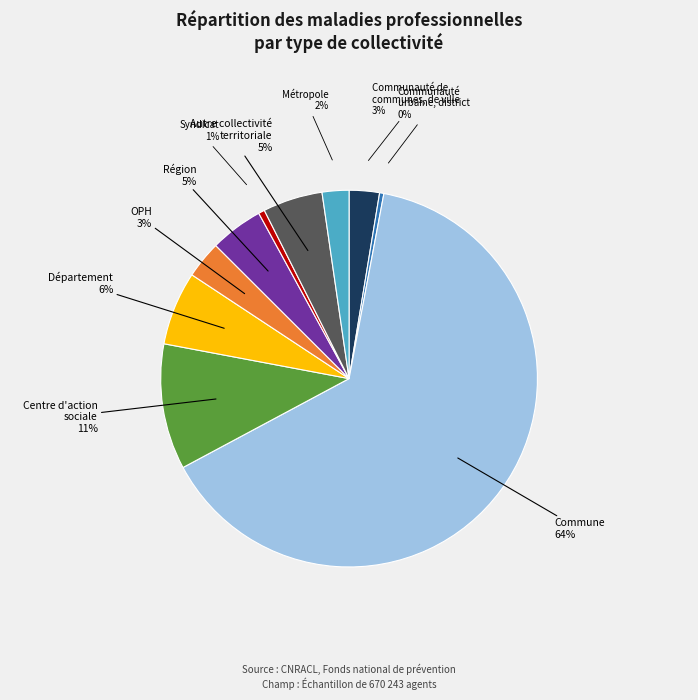

Is there a majority slice in this chart?

Yes